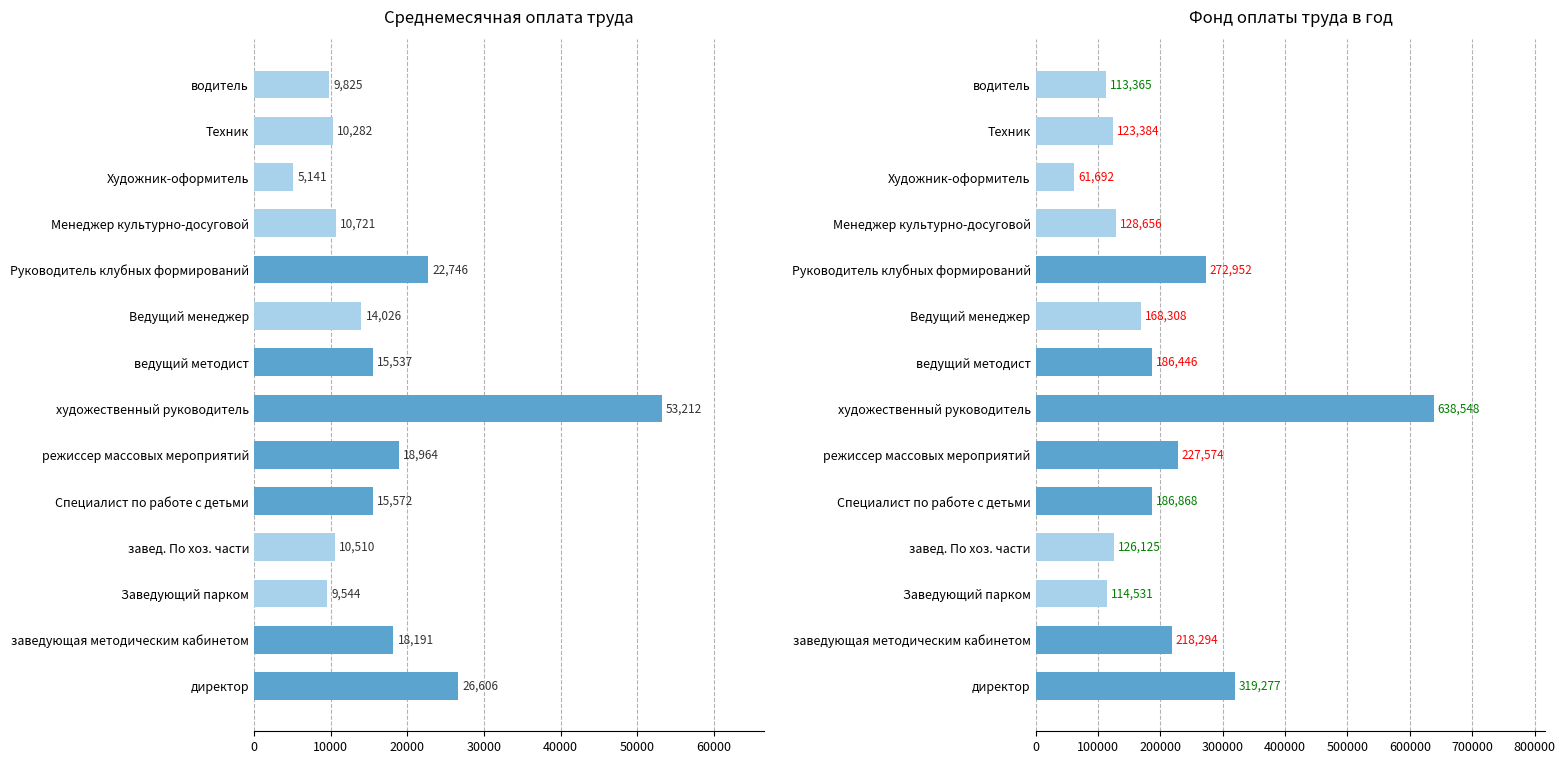

How many bars are there in total?

28